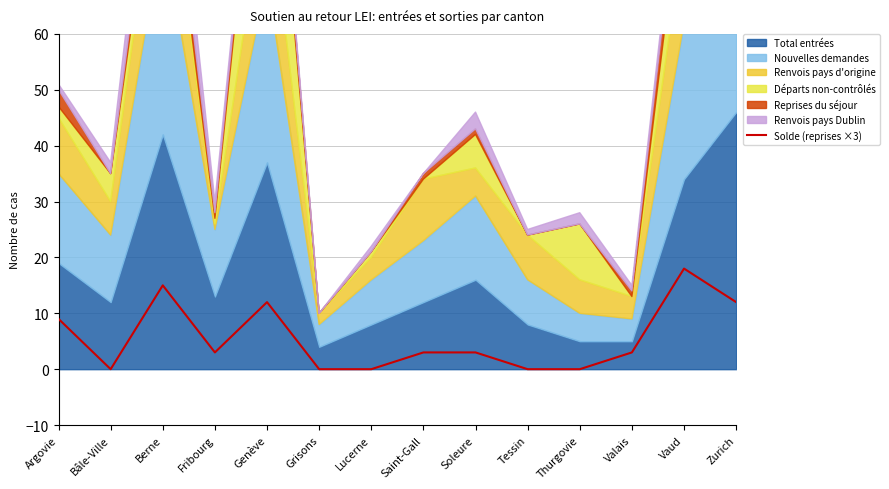

Where is the first local minimum?

Bâle-Ville